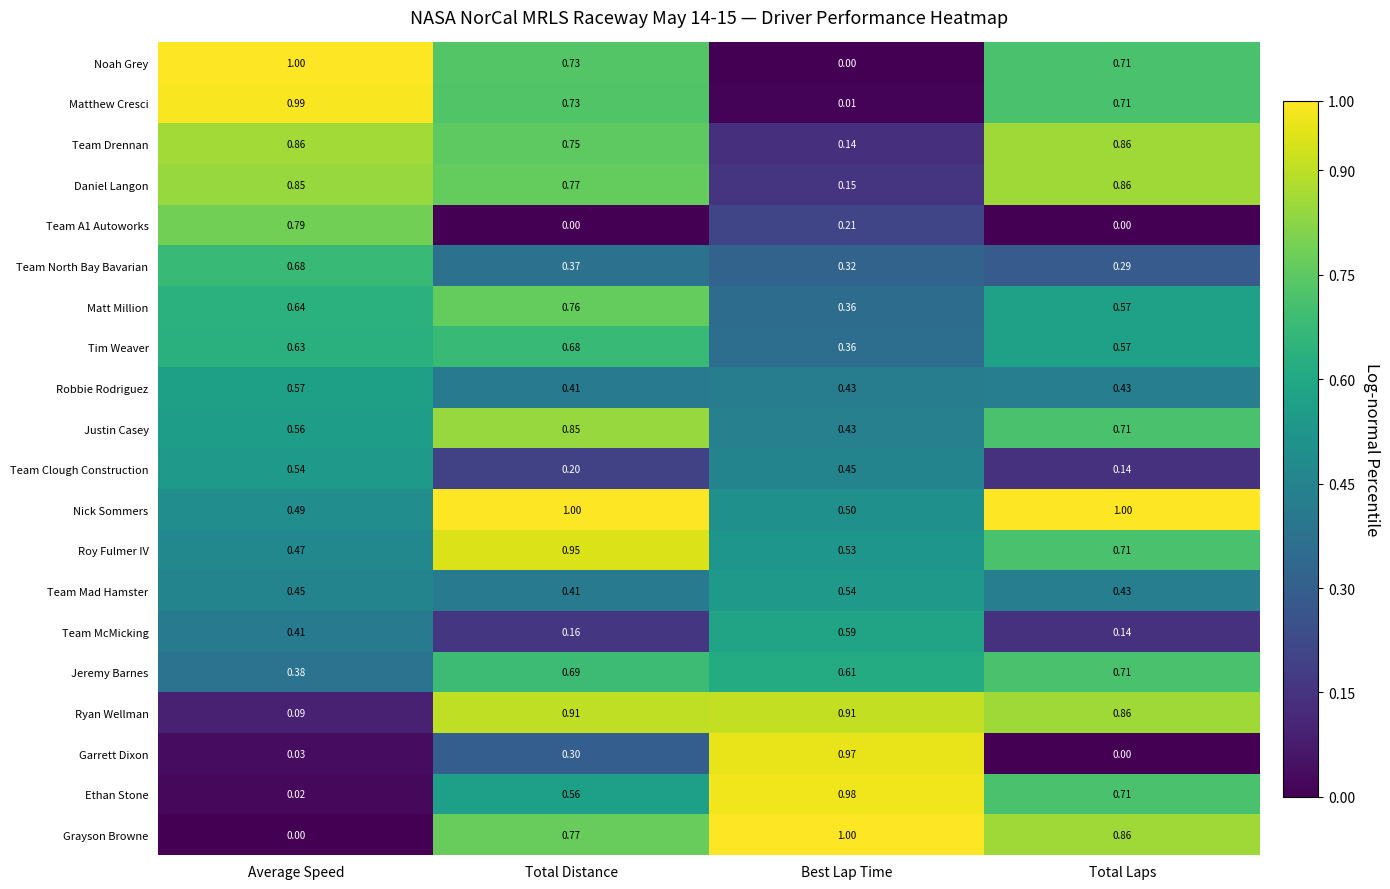

Between Average Speed and Total Laps, which series saw the biggest shift?

Grayson Browne